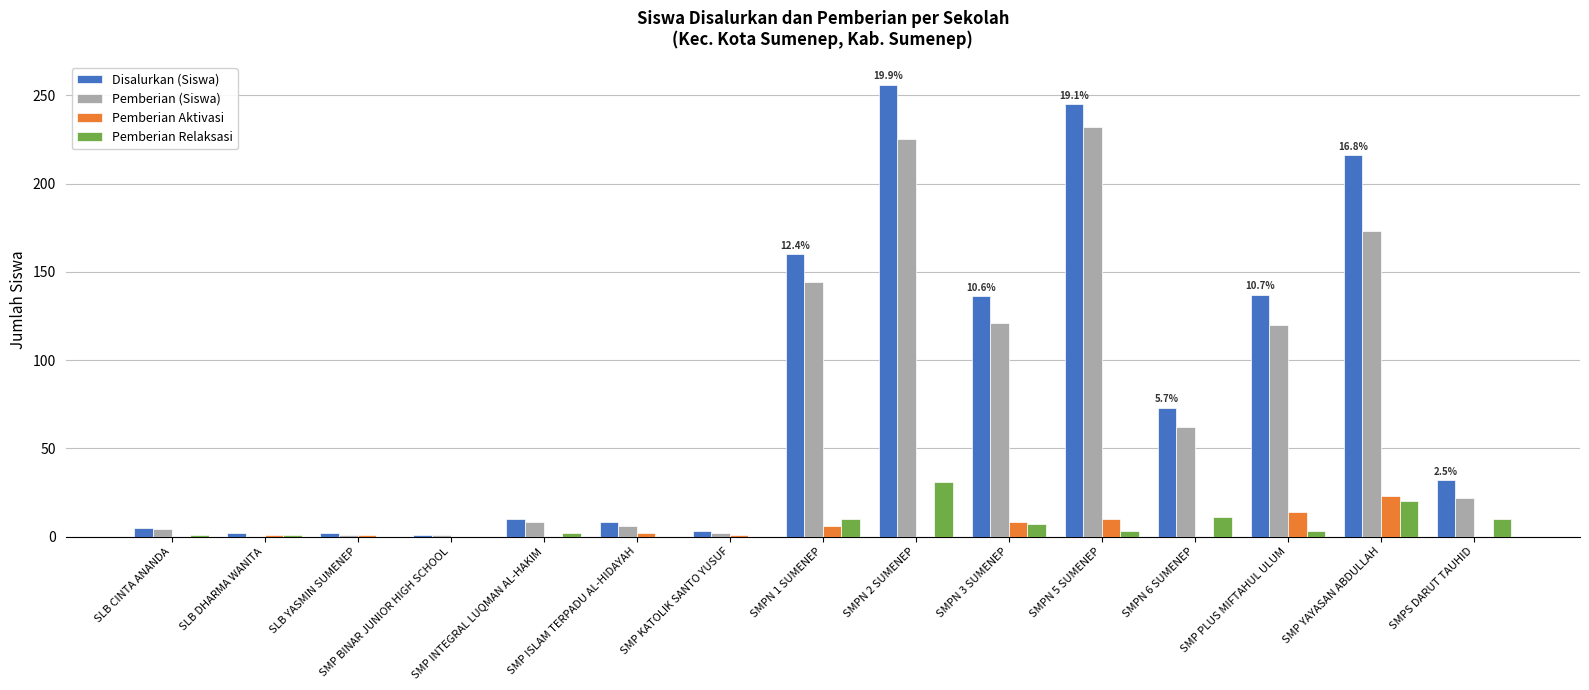

What is the maximum value for Pemberian Relaksasi?

31